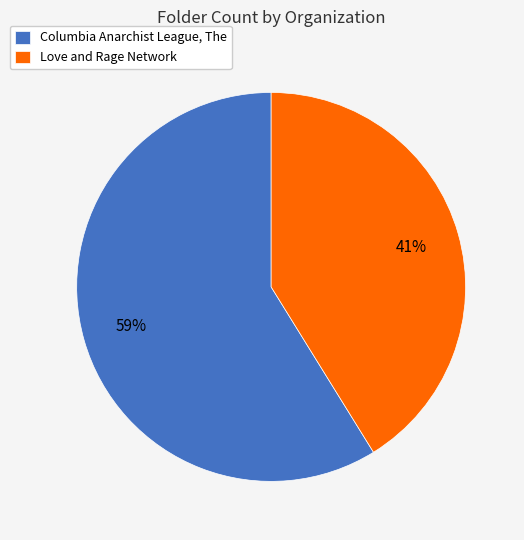

To the nearest percent, what portion does Columbia Anarchist League, The represent?

59%